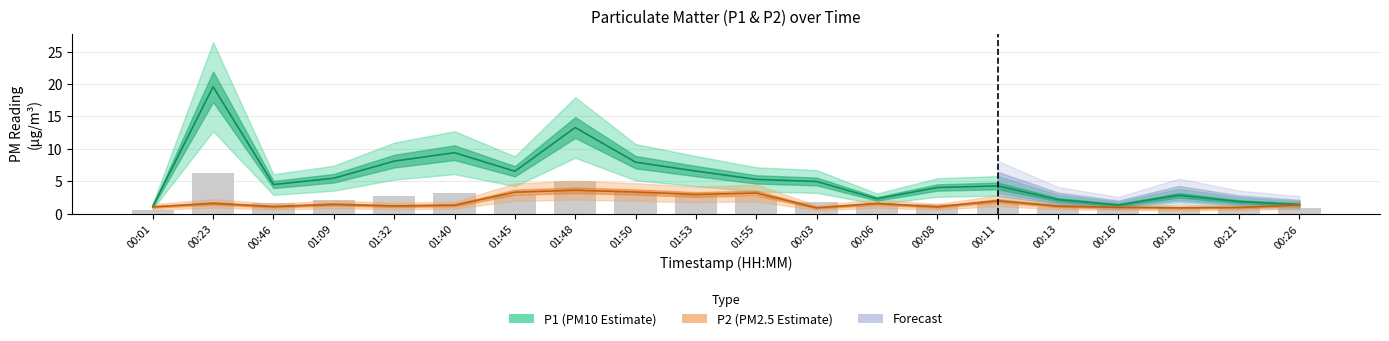

Reading right to left, list all the values displayed in this chart.

P1: 00:26=1.4	00:21=1.9	00:18=2.9	00:16=1.4	00:13=2.2	00:11=4.3	00:08=4.1	00:06=2.3	00:03=5.0	01:55=5.3	01:53=6.6	01:50=8.0	01:48=13.3	01:45=6.6	01:40=9.4	01:32=8.1	01:09=5.5	00:46=4.5	00:23=19.6	00:01=1.2
P2: 00:26=1.4	00:21=1.0	00:18=0.9	00:16=1.0	00:13=1.2	00:11=2.0	00:08=1.1	00:06=1.6	00:03=0.9	01:55=3.2	01:53=3.0	01:50=3.4	01:48=3.6	01:45=3.4	01:40=1.4	01:32=1.2	01:09=1.5	00:46=1.1	00:23=1.6	00:01=1.1